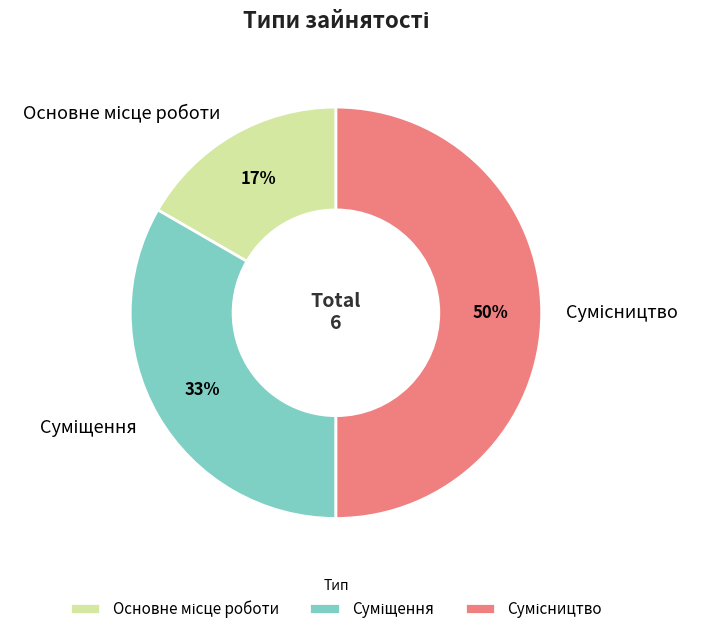

To the nearest percent, what is the difference between the largest and smallest slice percentages?

33%